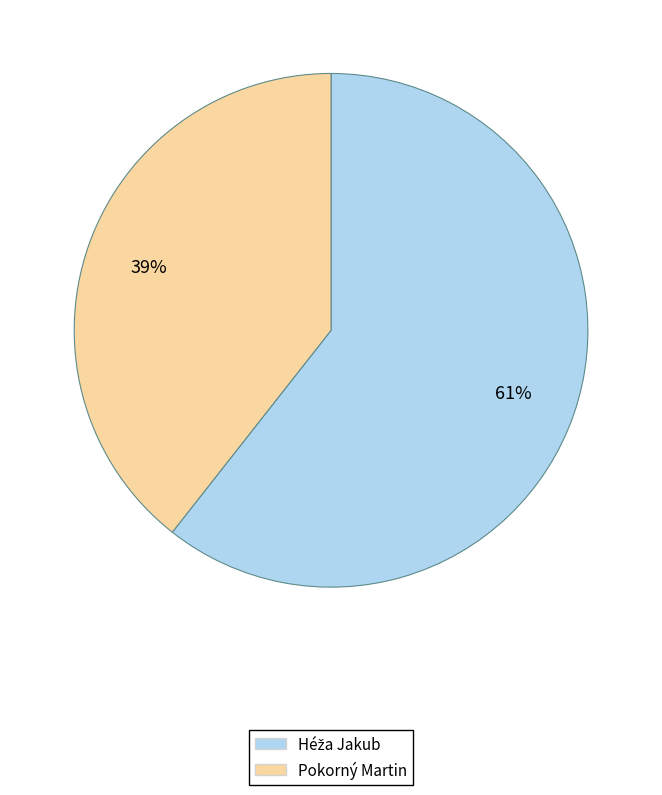

What is the smallest slice in the pie chart?

Pokorný Martin